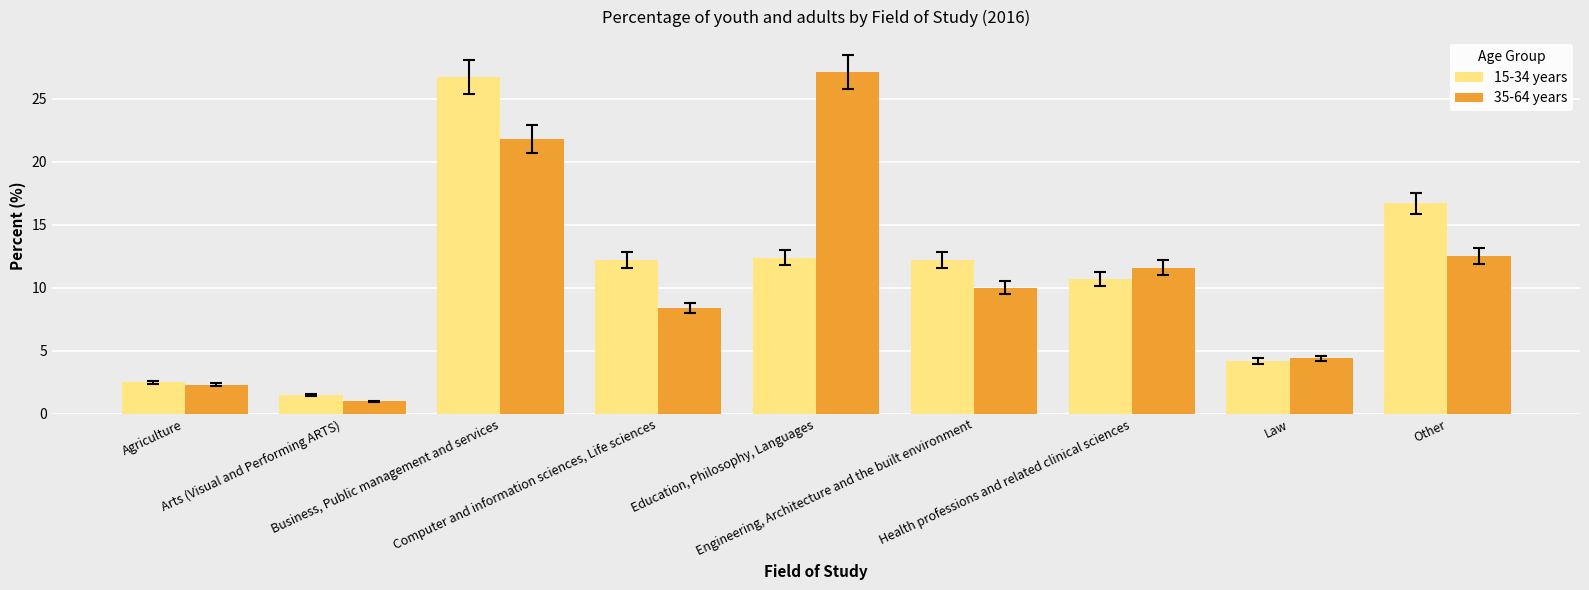

What is the average value of the 15-34 years series?

11.0